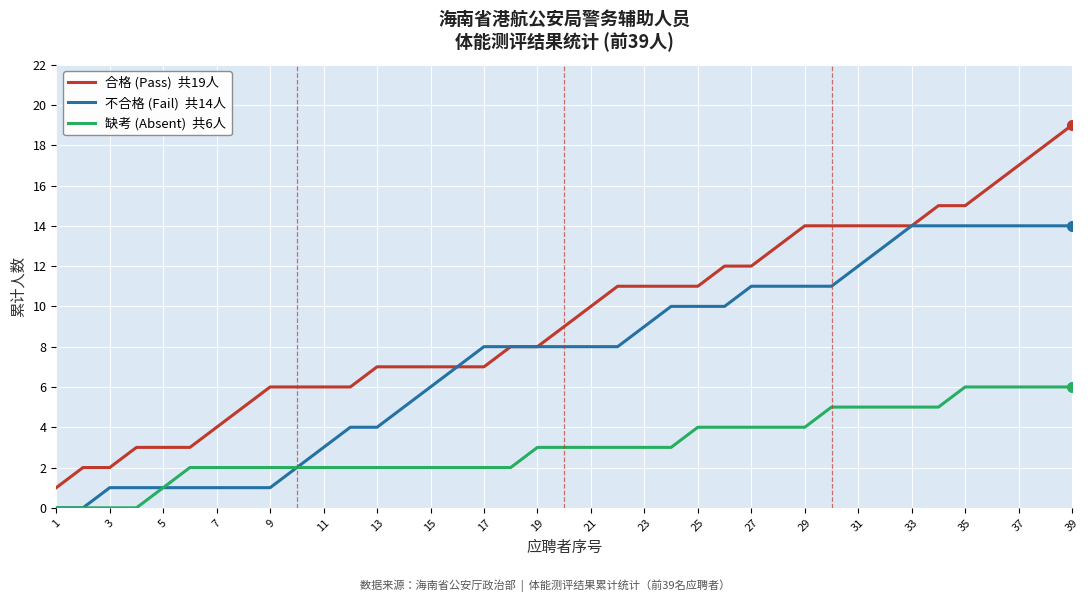

What is the maximum value shown in the chart?

19